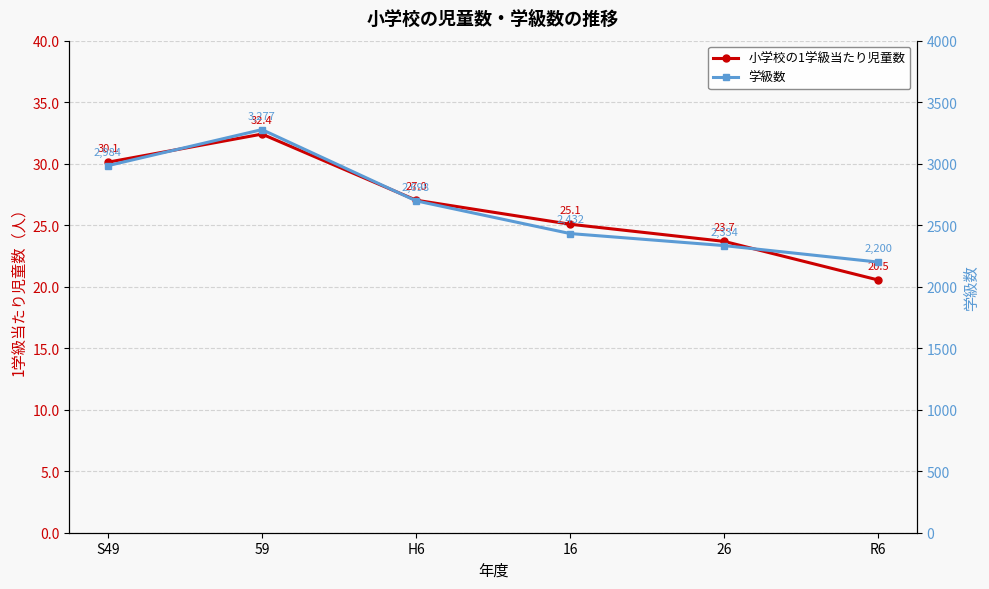

How many values in the 学級数 series are below 2698?

3